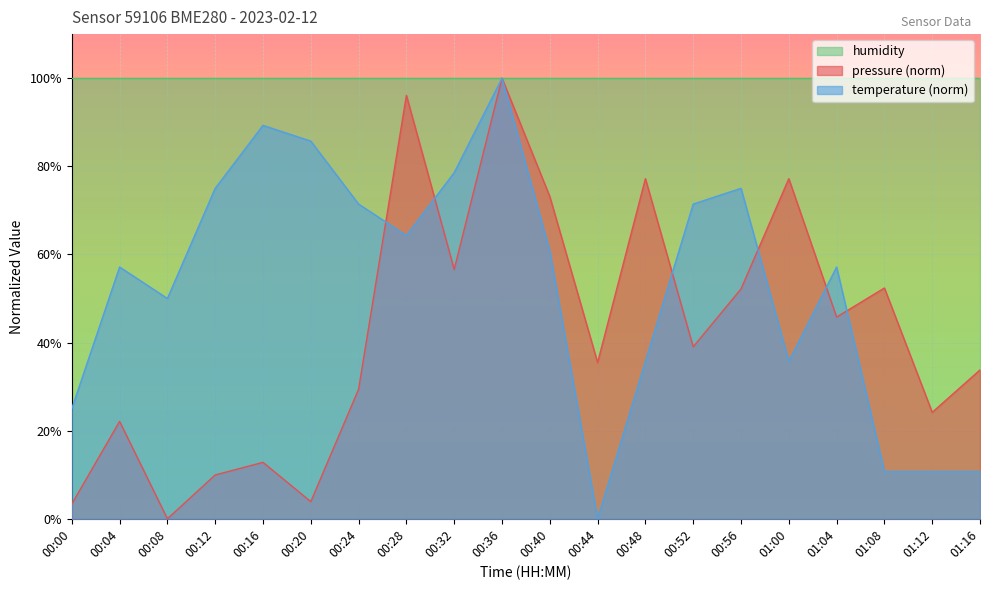

Which series has the widest spread of values?

pressure